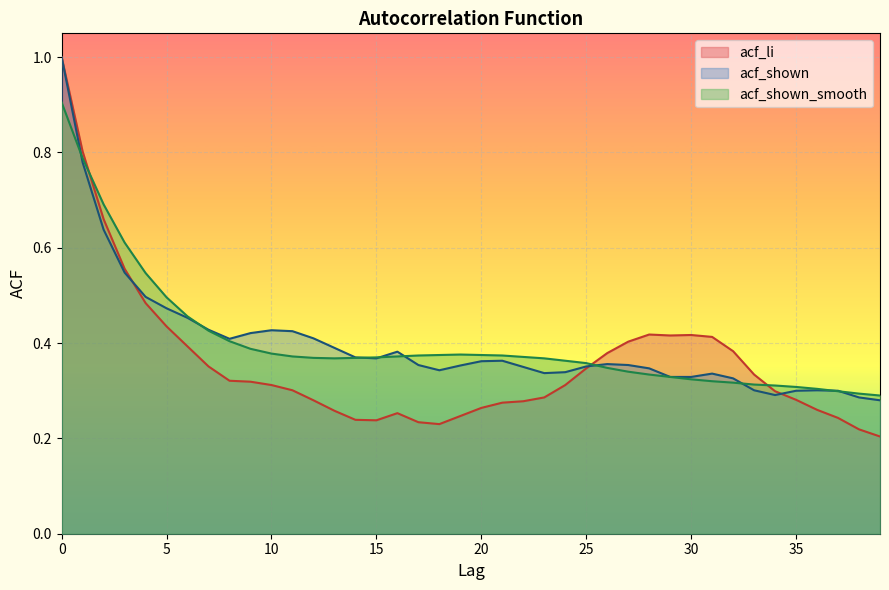

The acf_li series shows 0.3 at 36. True or false?

True